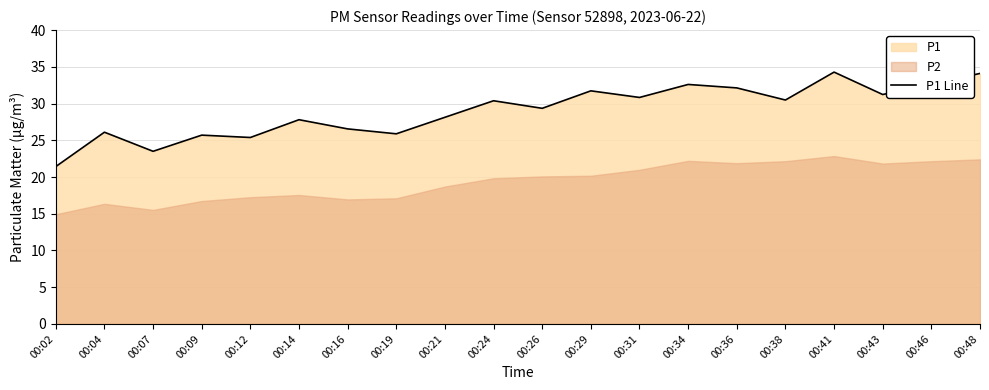

Approximately how many times larger is the value at 00:36 compared to 00:46?

1.0